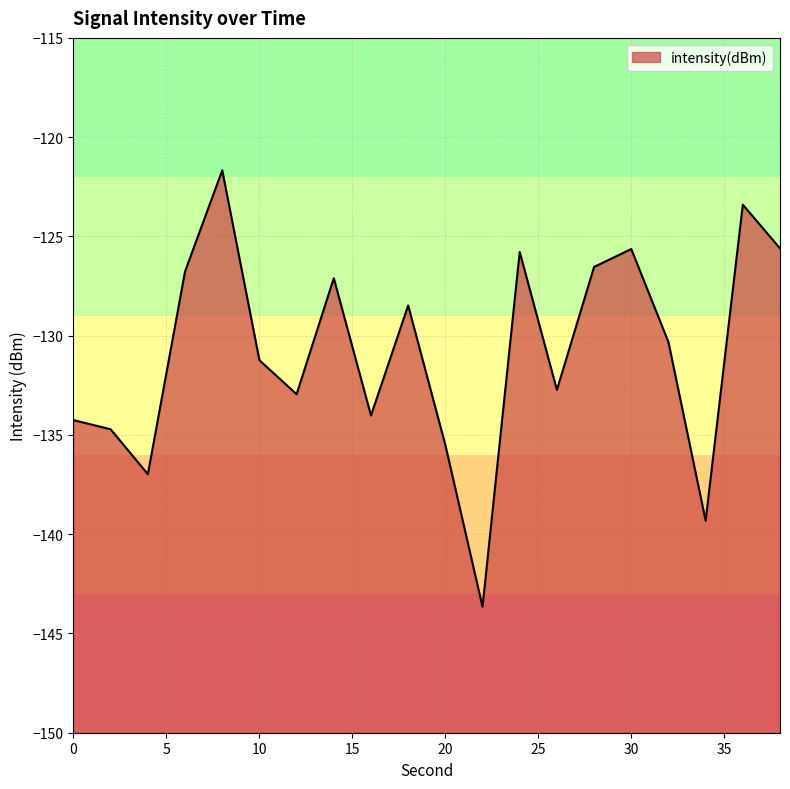

What is the difference between the values at 10 and 34?

8.1